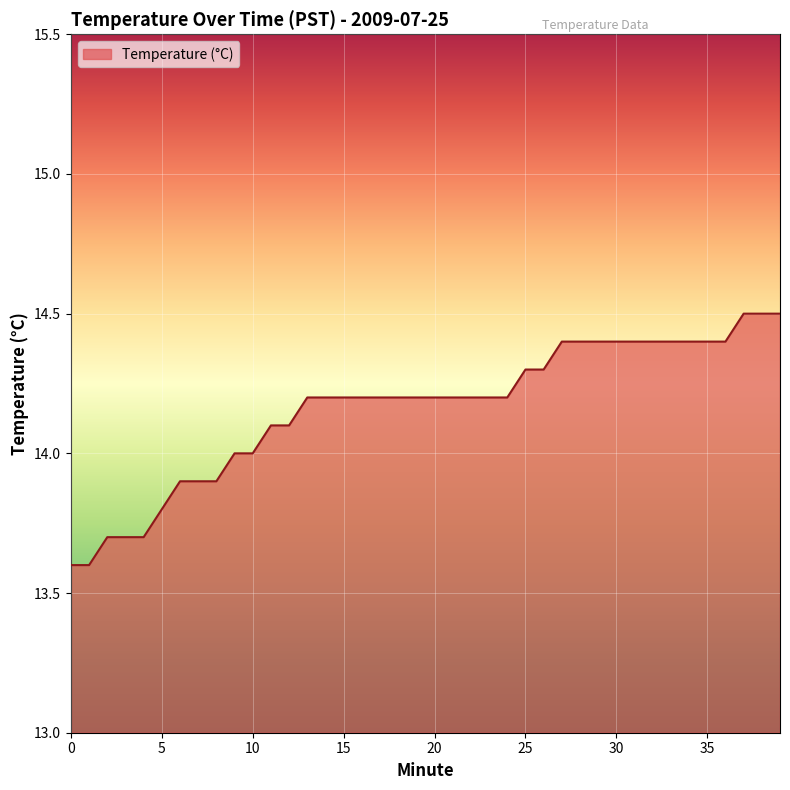

What is the difference between the maximum and minimum values?

0.9